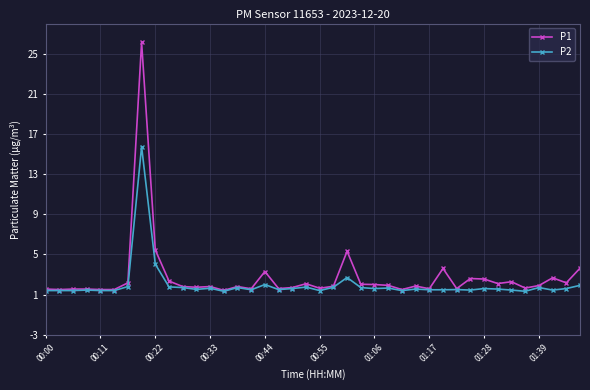

Which series has the largest total across all categories?

P1